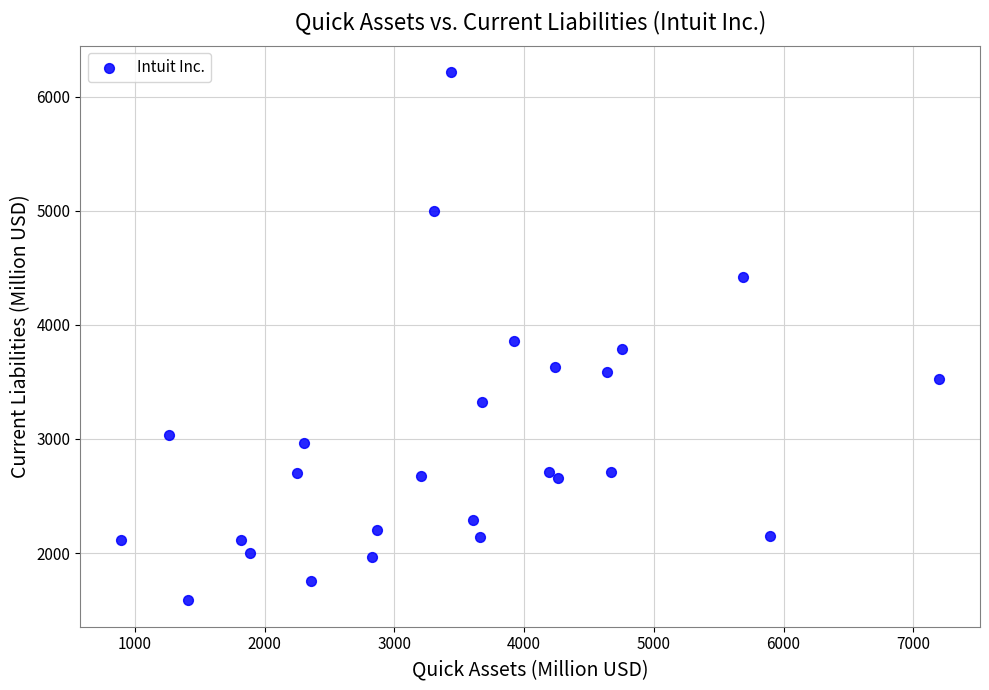

What is the range of Y values (max minus min)?

4630